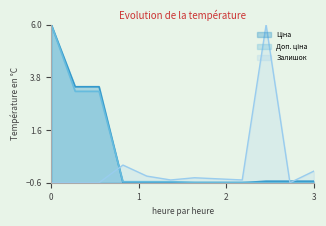

Read the Доп. ціна value at 271642173.

-0.6